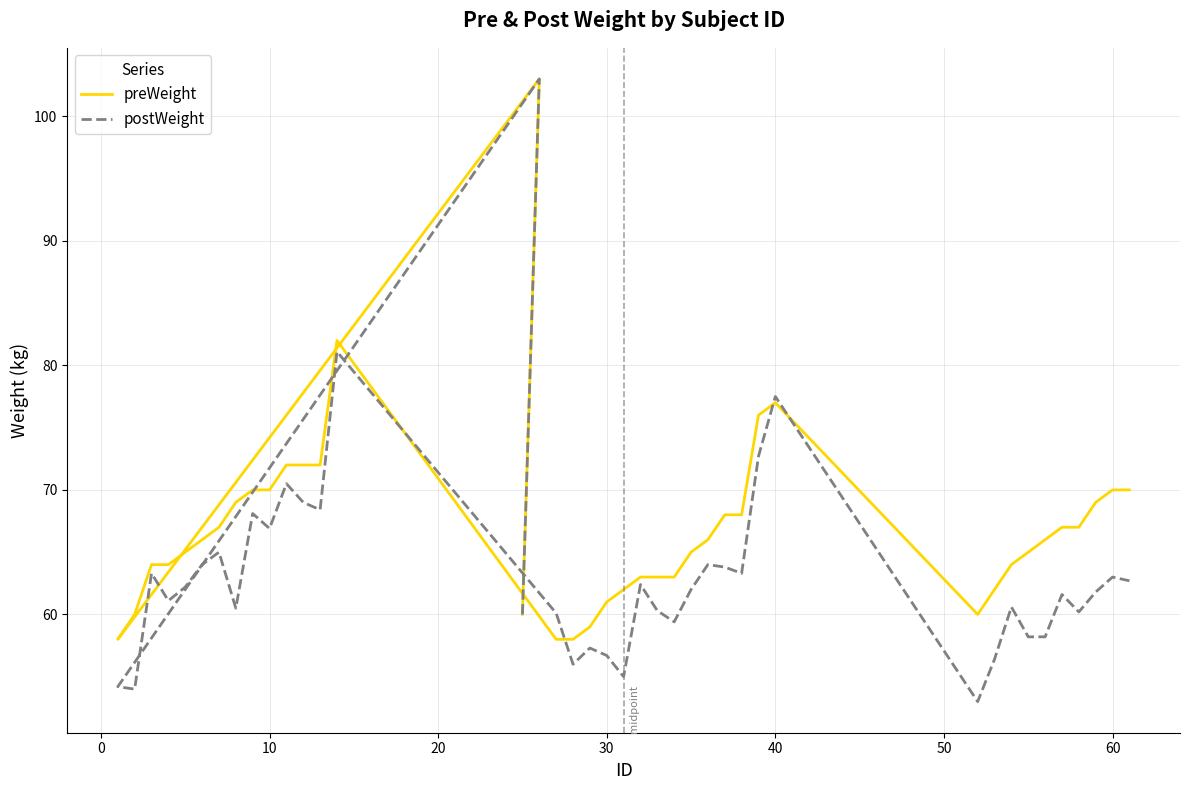

What is the average value of the postWeight series?

63.4